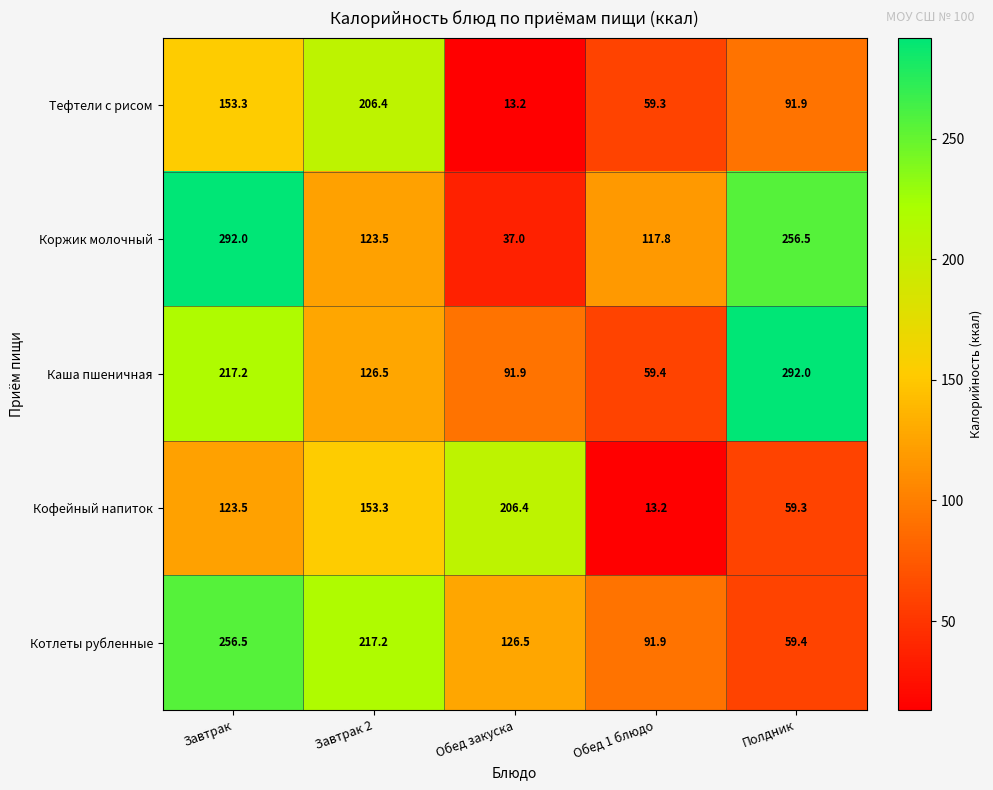

Between Завтрак and Полдник, which series saw the biggest shift?

Котлеты рубленные